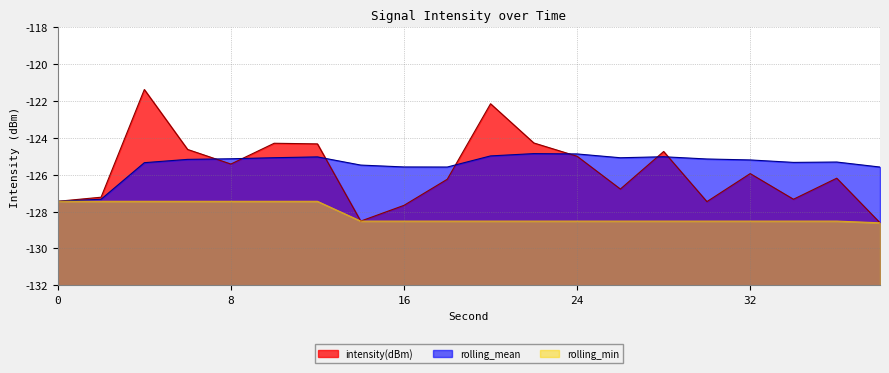

At which category is the sum across all series the highest?

4